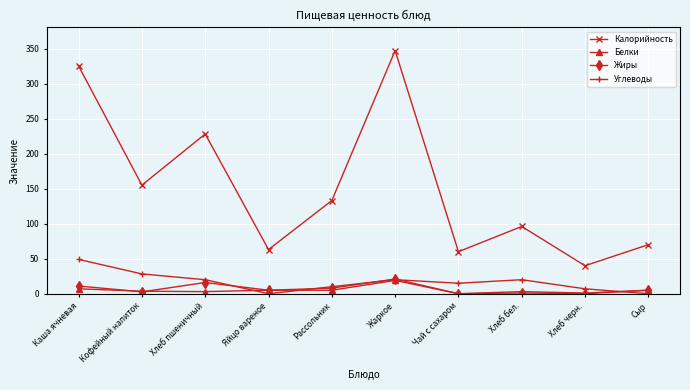

Which series has the largest total across all categories?

Калорийность